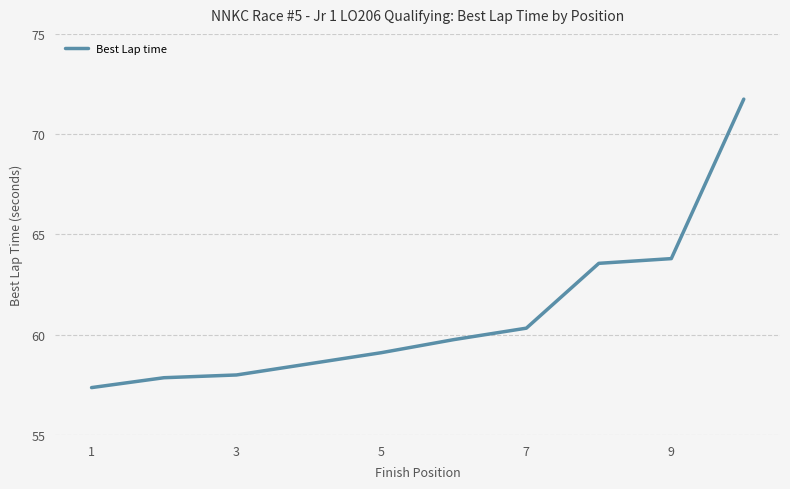

What is the smallest value displayed?

57.4